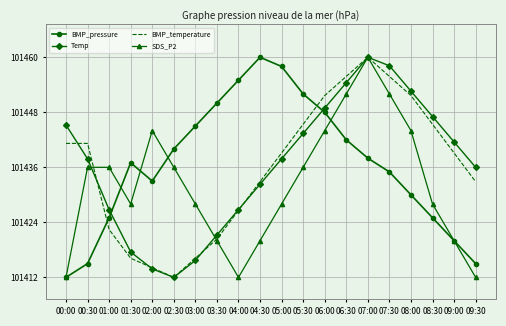

What is the spread (max minus min) of values at 03:30?

30.0